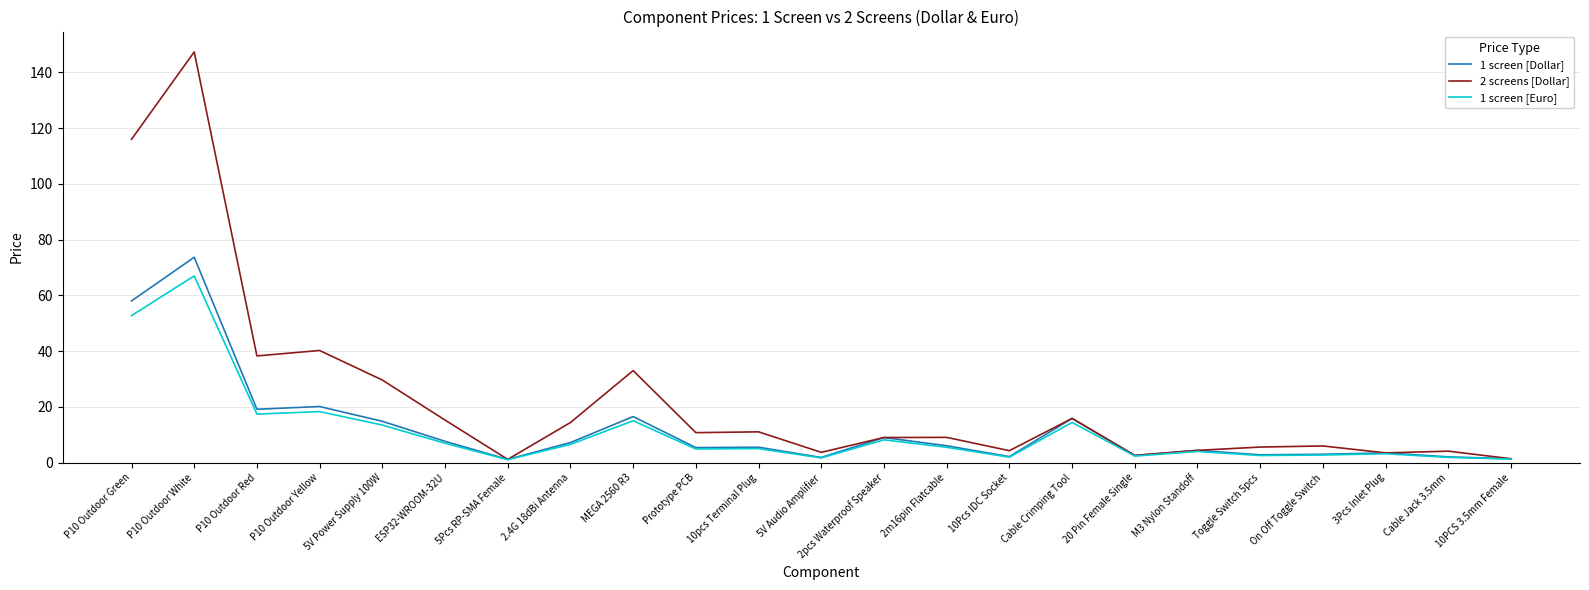

What is the maximum value for 2 screens [Dollar]?

147.3